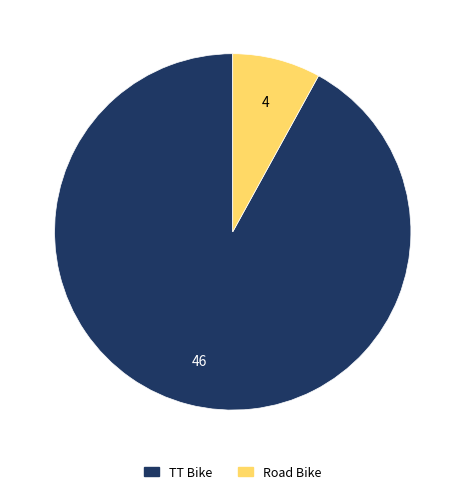

The Road Bike slice represents 8% of the pie. True or false?

True